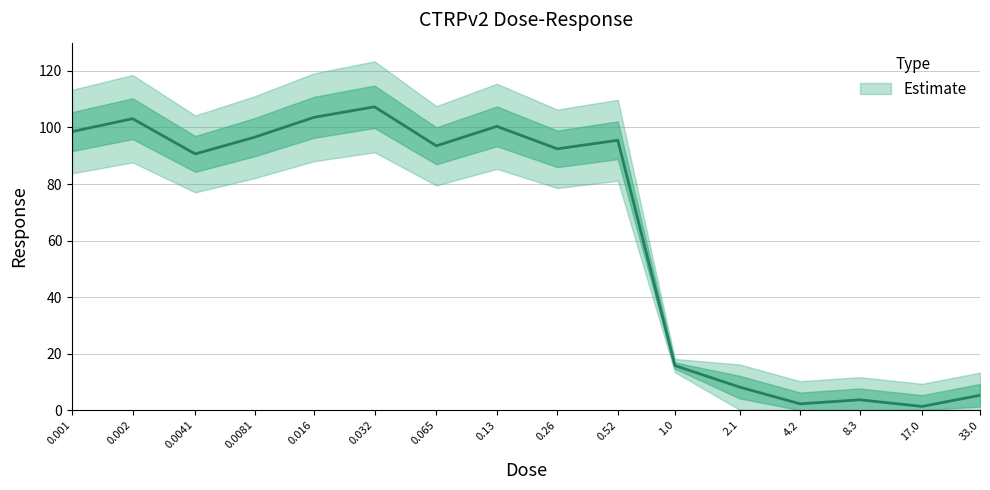

Is it true that the value at 0.002 is 103.1?

True